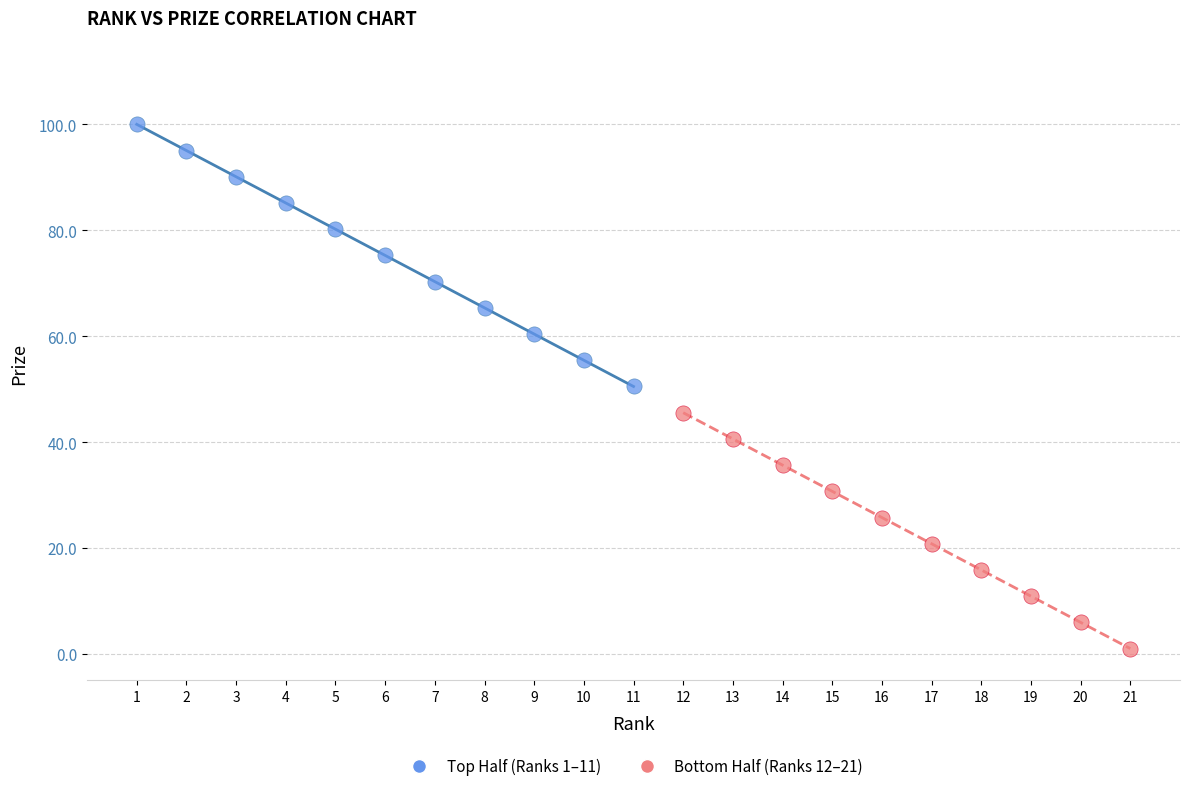

Which series has the largest Y range (max minus min)?

Top Half (Ranks 1–11)